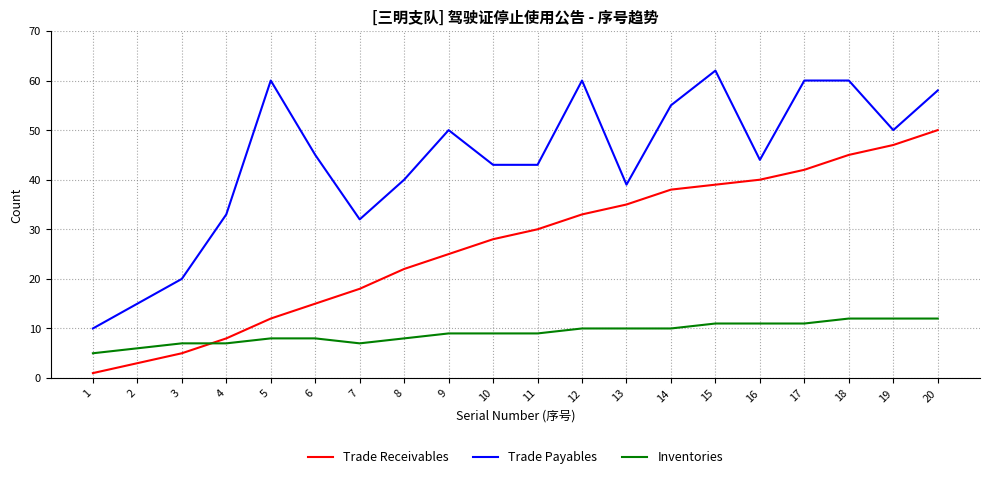

Which series has the widest spread of values?

Trade Payables